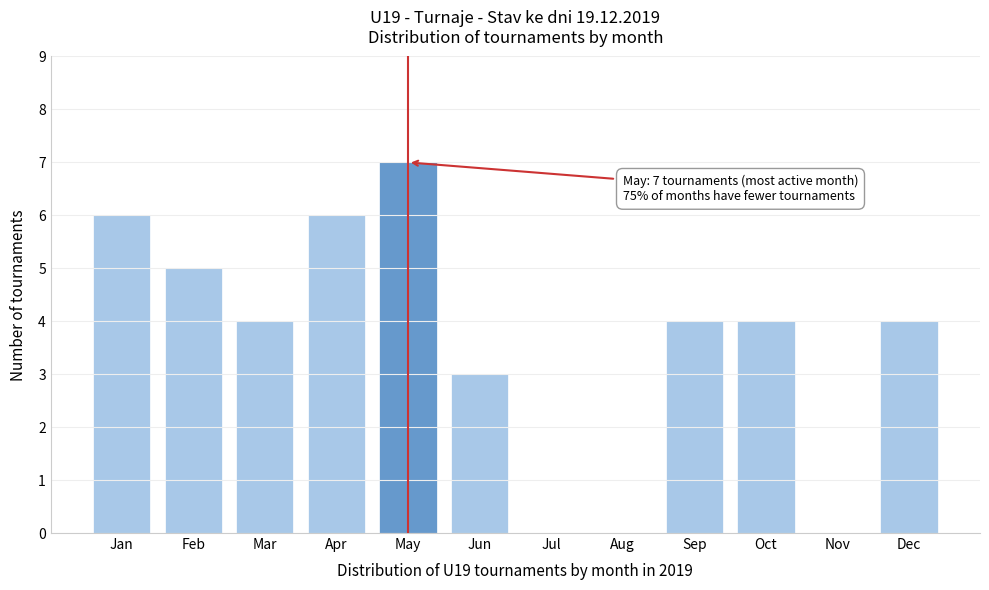

Reading left to right, transcribe all the data shown in this chart.

Jan=6	Feb=5	Mar=4	Apr=6	May=7	Jun=3	Jul=0	Aug=0	Sep=4	Oct=4	Nov=0	Dec=4